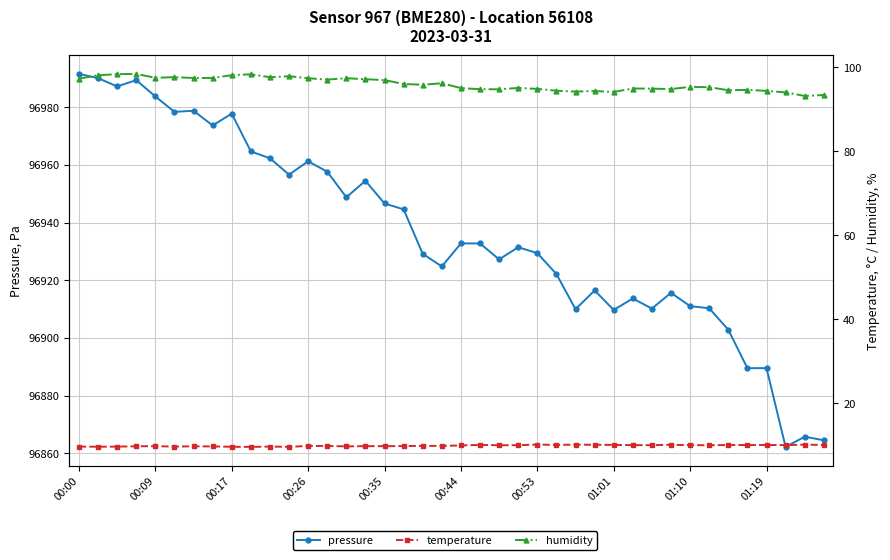

What is the minimum value shown in the chart?

9.6